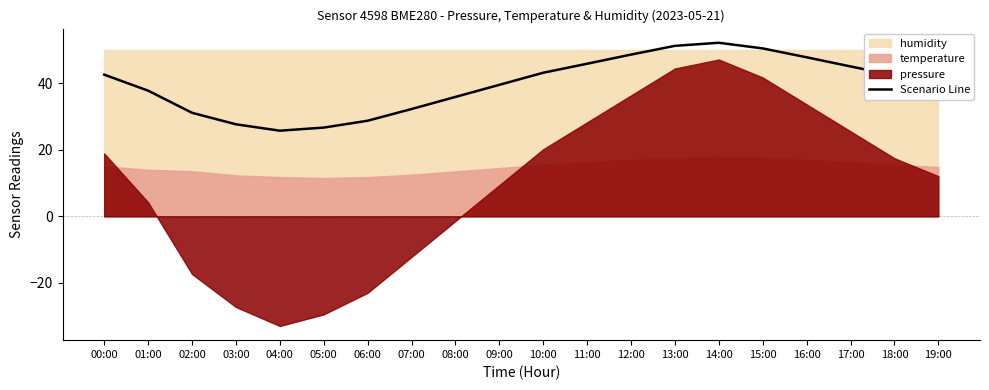

What is the value of the 9th point from the left?

35.9